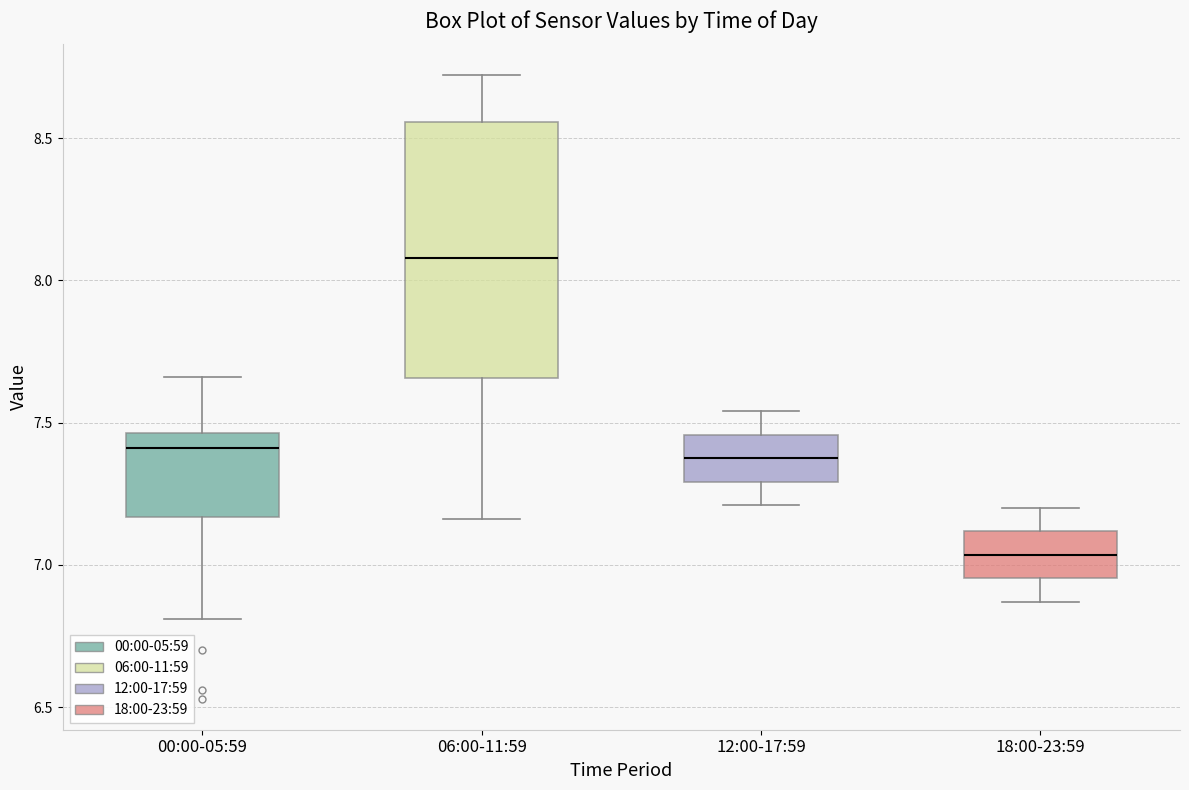

Reading left to right, read every box against the y-axis: the position of its median line, the range the box covers, and the ends of its whiskers. The values are not printed on the chart, so give them approximately, as read against the axis.

00:00-05:59: median 7.40, box 7.15 to 7.45, whiskers 6.80 to 7.65
06:00-11:59: median 8.10, box 7.65 to 8.55, whiskers 7.15 to 8.70
12:00-17:59: median 7.40, box 7.30 to 7.45, whiskers 7.20 to 7.55
18:00-23:59: median 7.05, box 6.95 to 7.10, whiskers 6.85 to 7.20